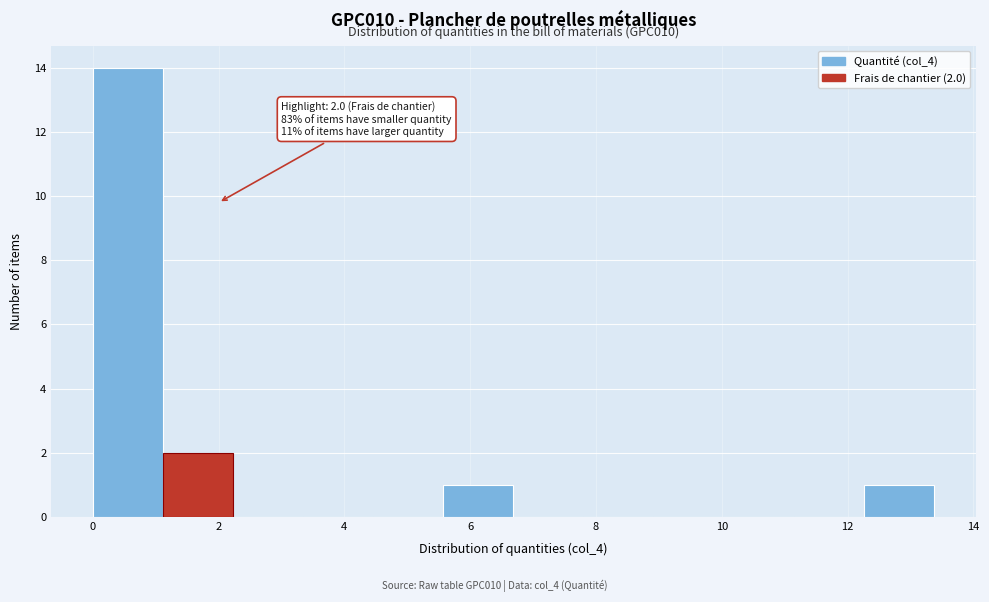

Over which range of the x-axis is the bar tallest?

0.0 to 1.2